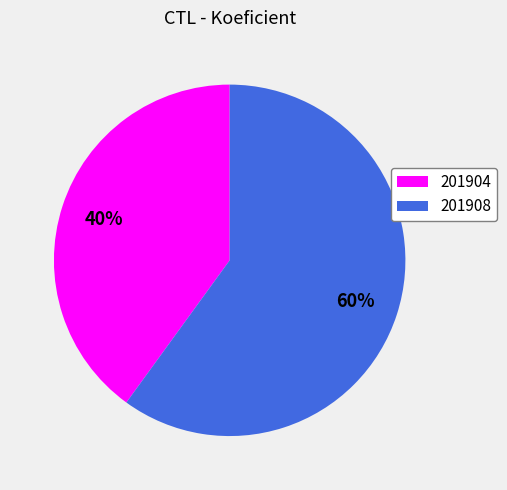

Rank the categories by value from highest to lowest.

201908, 201904